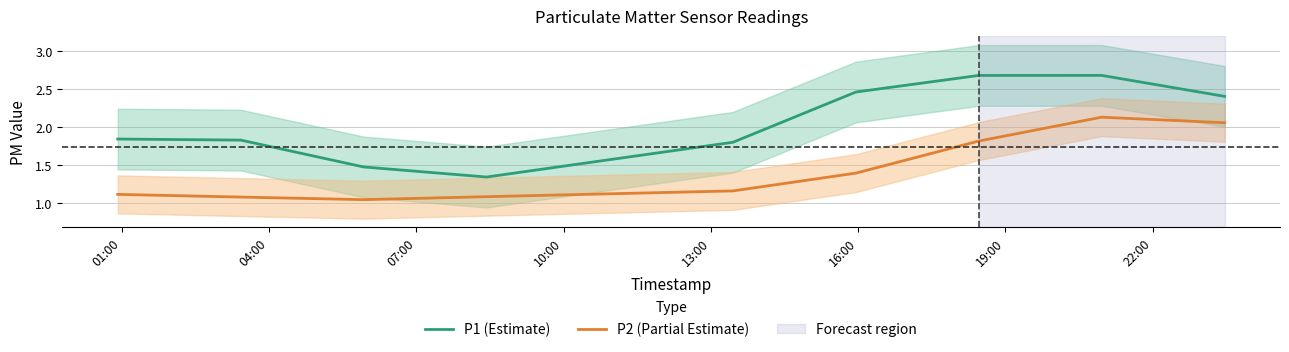

True or false: P2 (Partial Estimate) and P1 (Estimate) intersect in this chart.

False